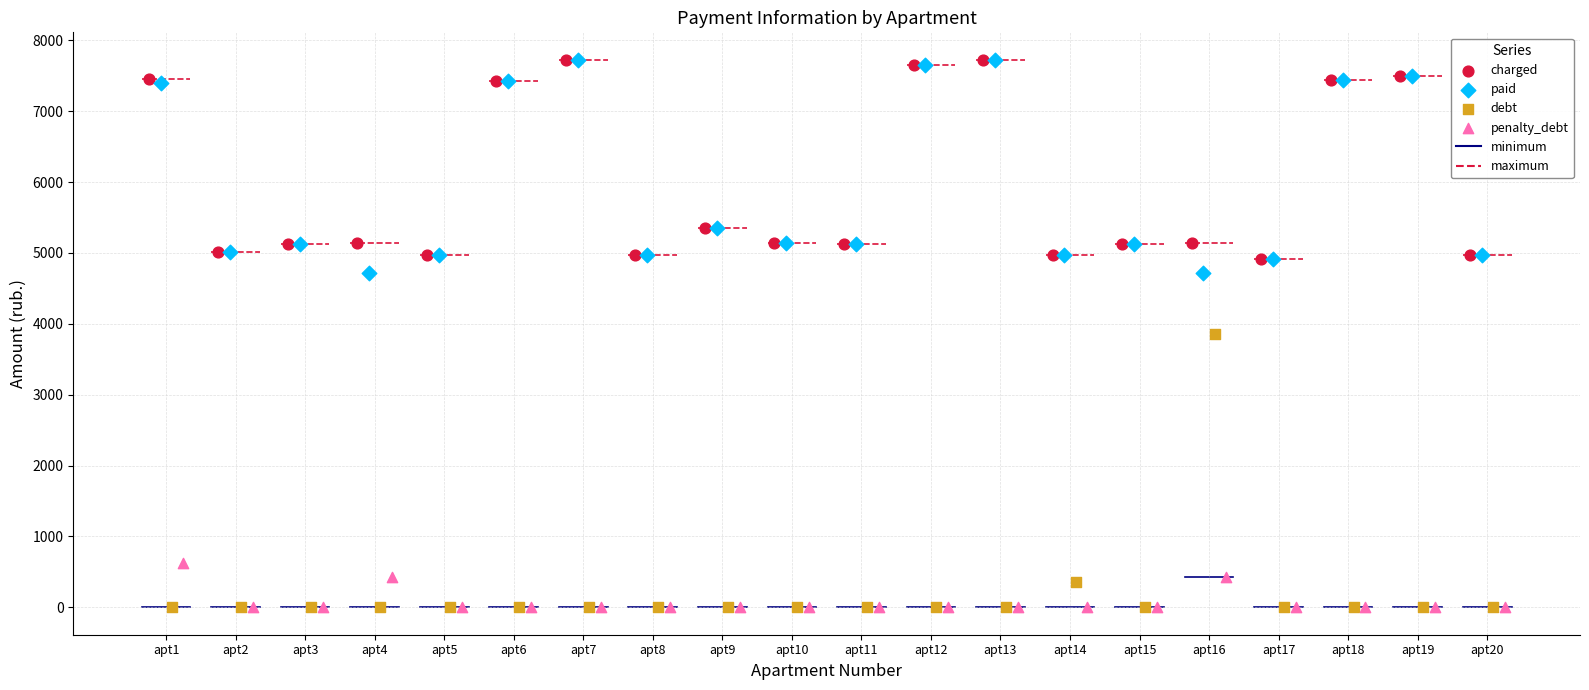

Which series has the widest spread of Y values?

debt